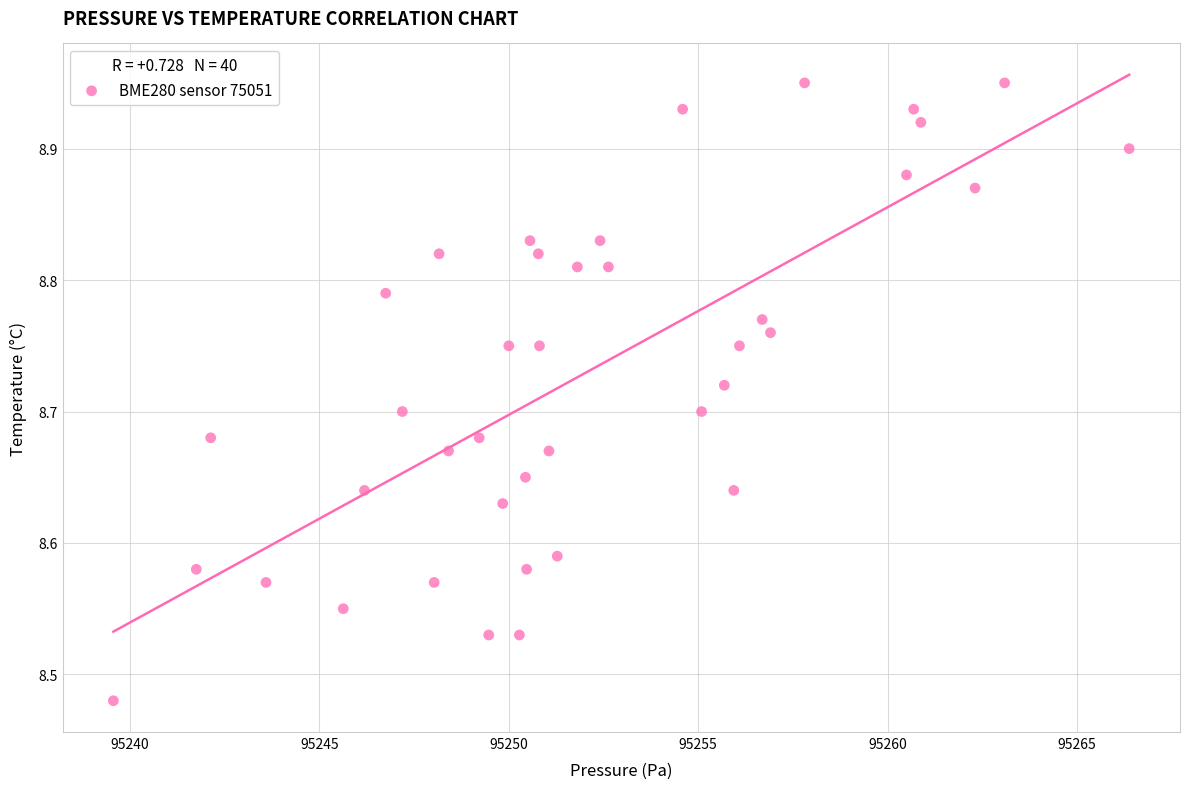

What is the range of Y values (max minus min)?

0.5